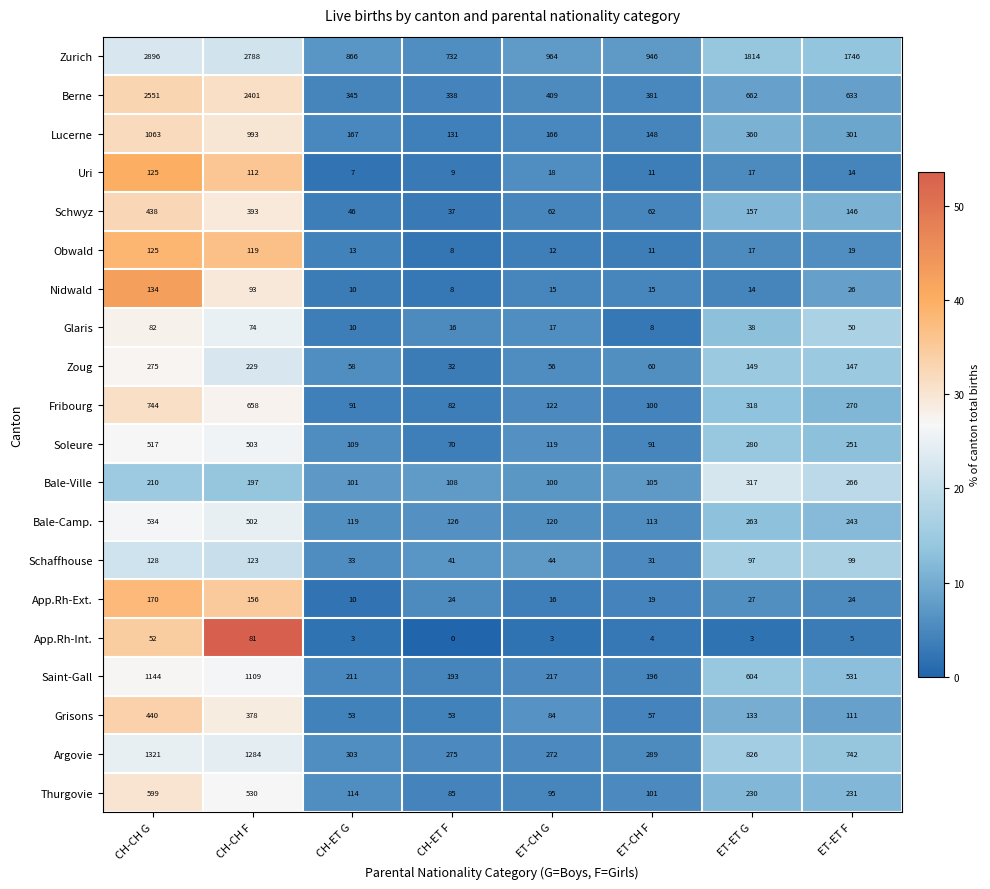

The value of Schwyz at ET-CH G is 62. True or false?

True